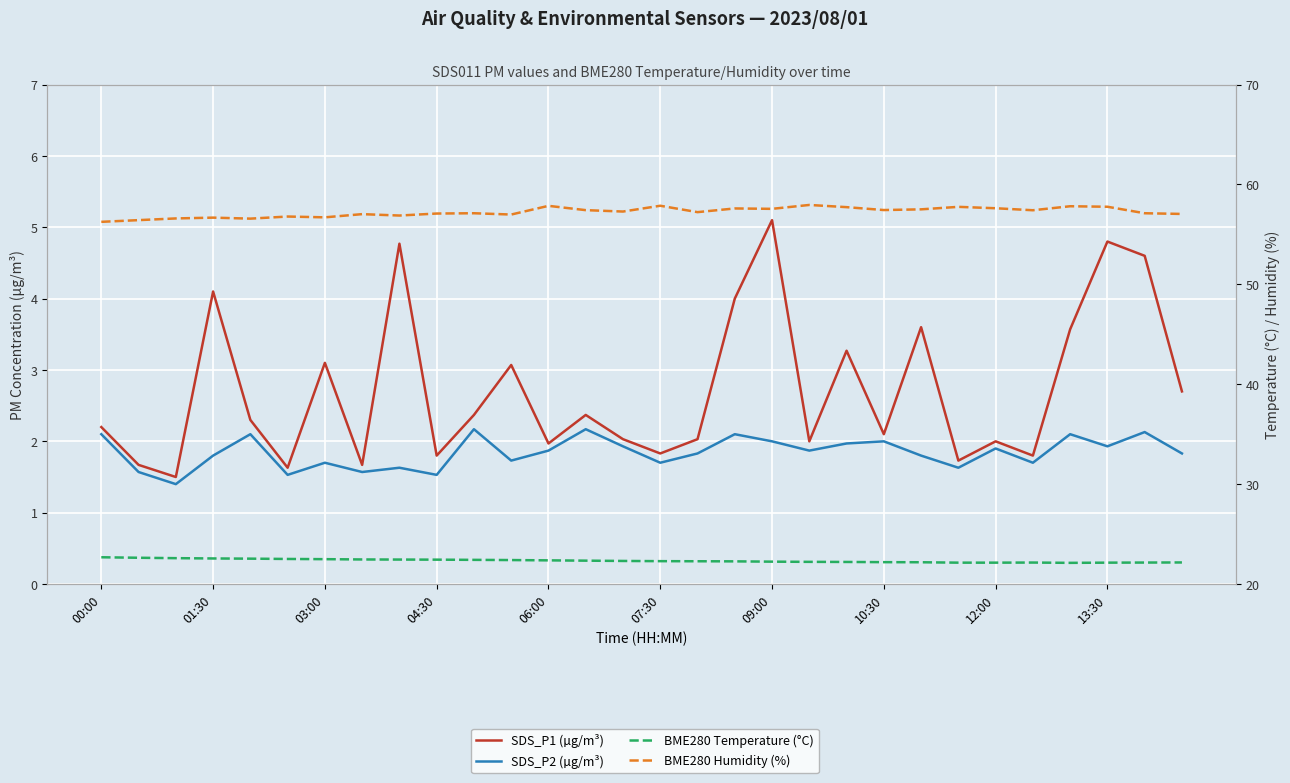

True or false: BME280 Humidity (%) and SDS_P2 (µg/m³) cross at least once.

False